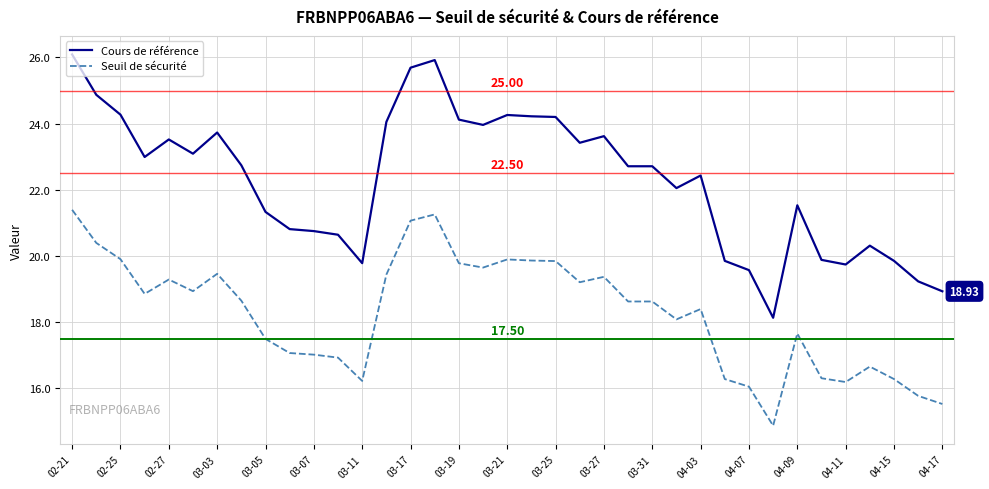

Which series has the largest range (max minus min)?

Cours de référence